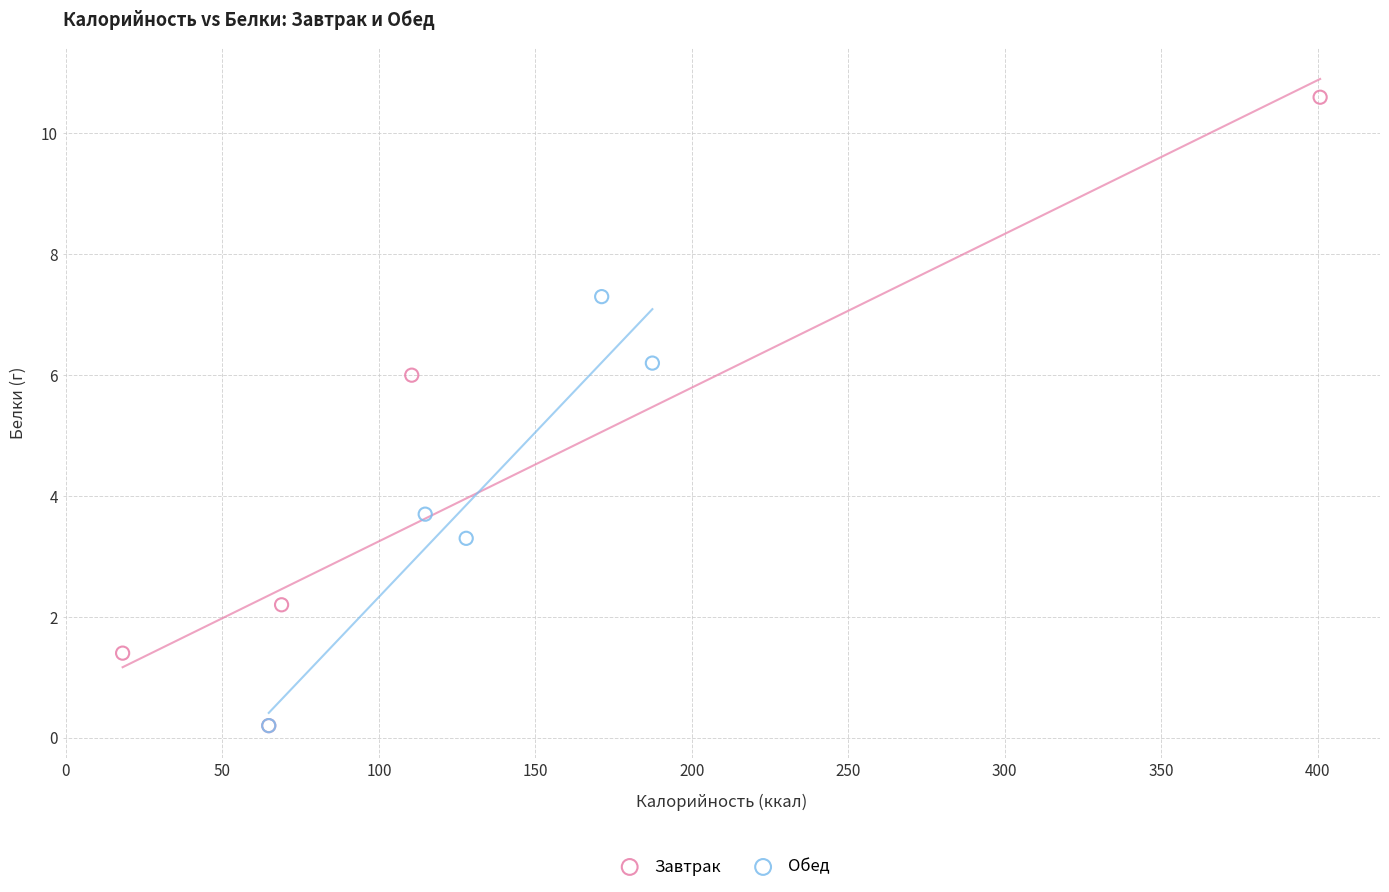

Which series has the largest Y range (max minus min)?

Завтрак